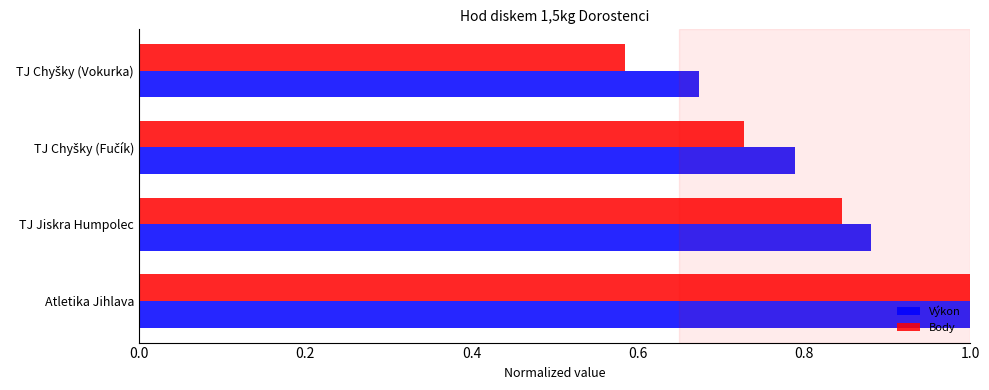

What is the maximum value for Výkon?

1.0